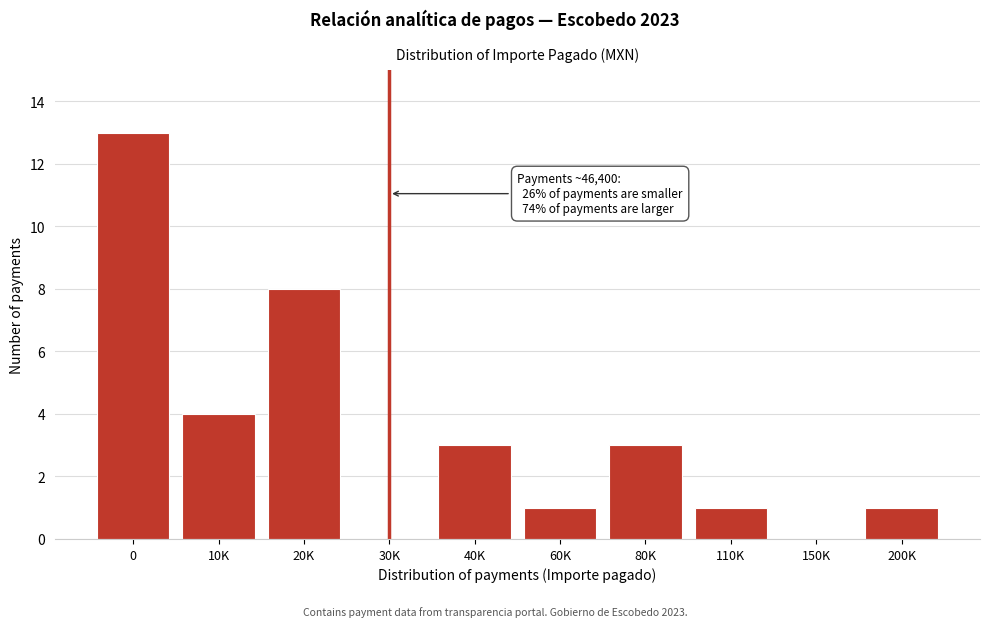

Reading left to right, list all the values displayed in this chart.

0=13	10K=4	20K=8	30K=0	40K=3	60K=1	80K=3	110K=1	150K=0	200K=1